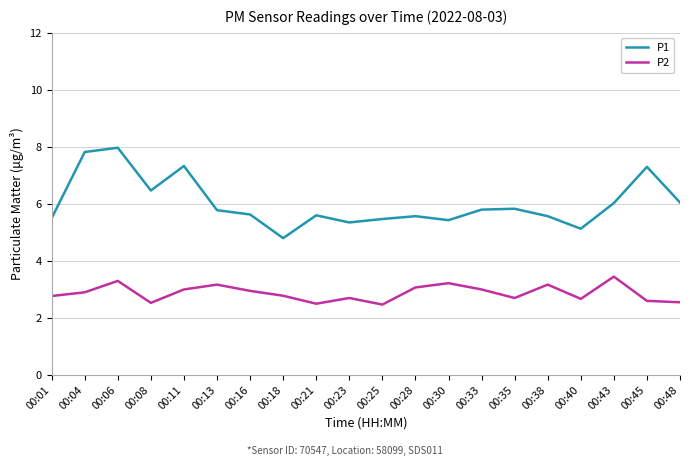

What is the total value across all series at 00:35?

8.5